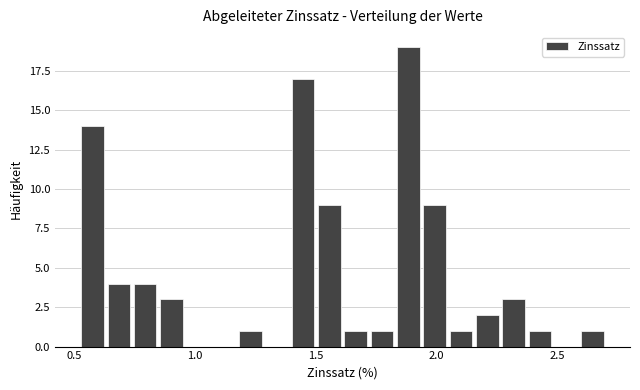

Around what value on the x-axis is the tallest bar? Give the approximate position of its centre, as read against the axis.

1.90